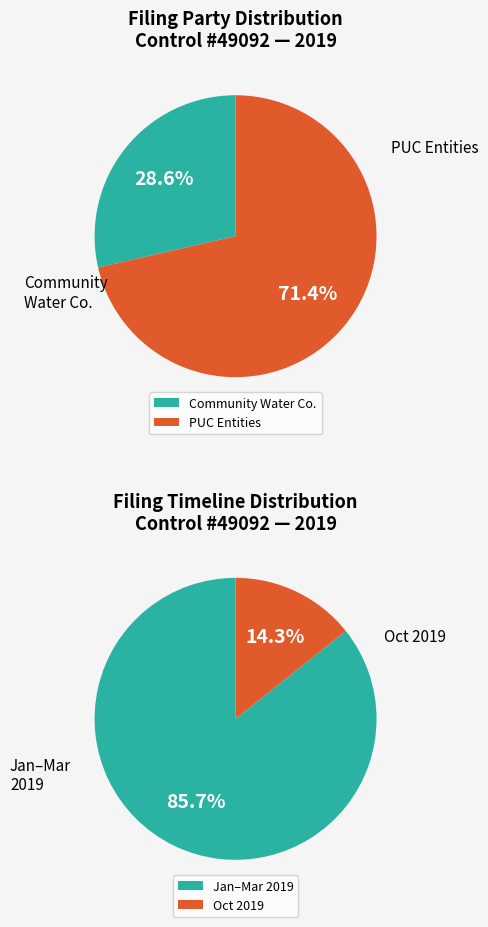

True or false: Item 1 accounts for 1% of the total.

False